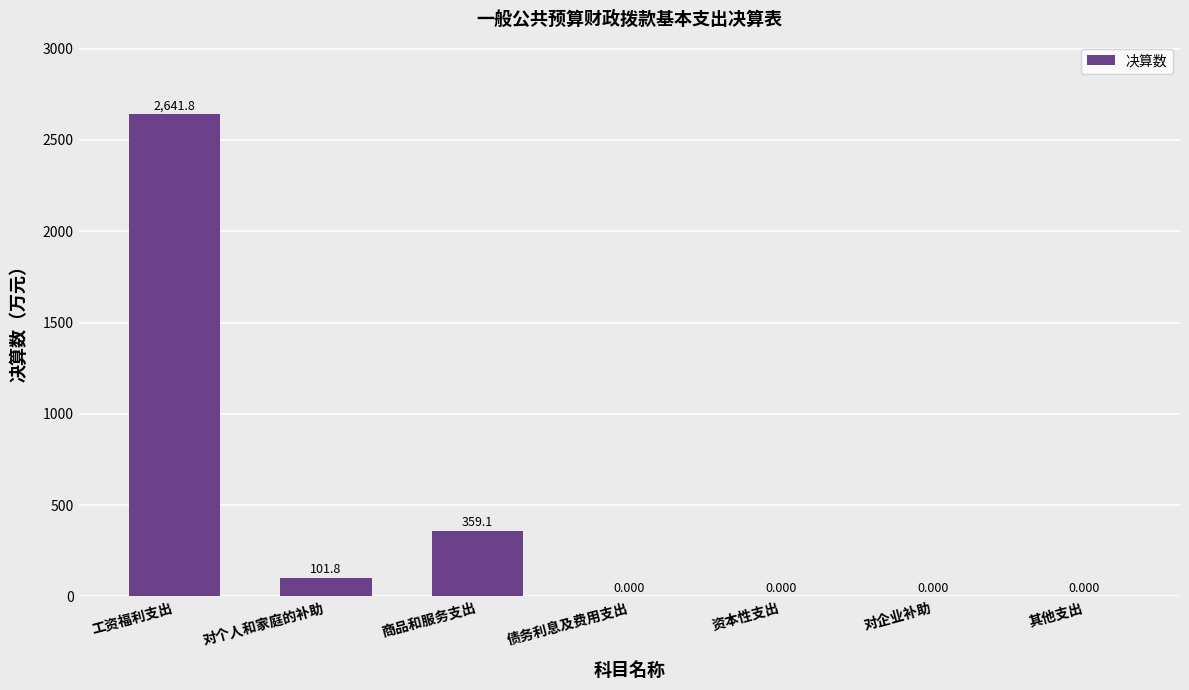

What is the difference between the values at 商品和服务支出 and 对个人和家庭的补助?

257.3